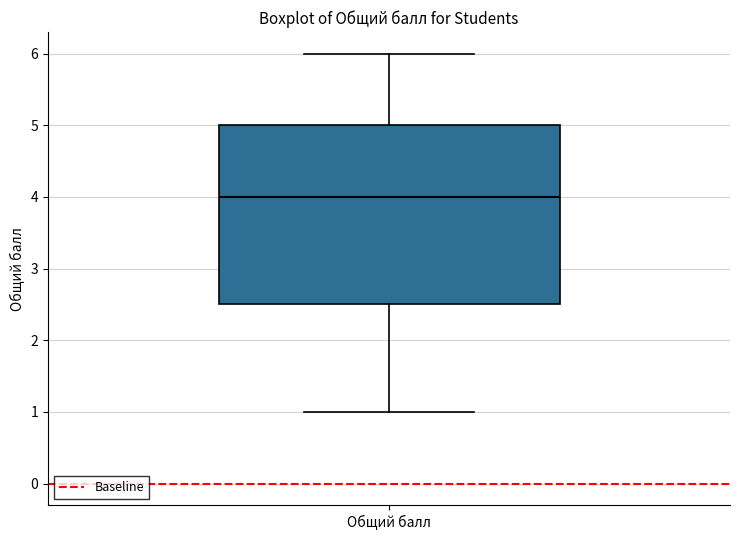

Read this box plot against the y-axis: the position of the median line, the range covered by the box, and the ends of both whiskers. The values are not printed on the chart, so give them approximately, as read against the axis.

median 4.0, box 2.5 to 5.0, whiskers 1.0 to 6.0